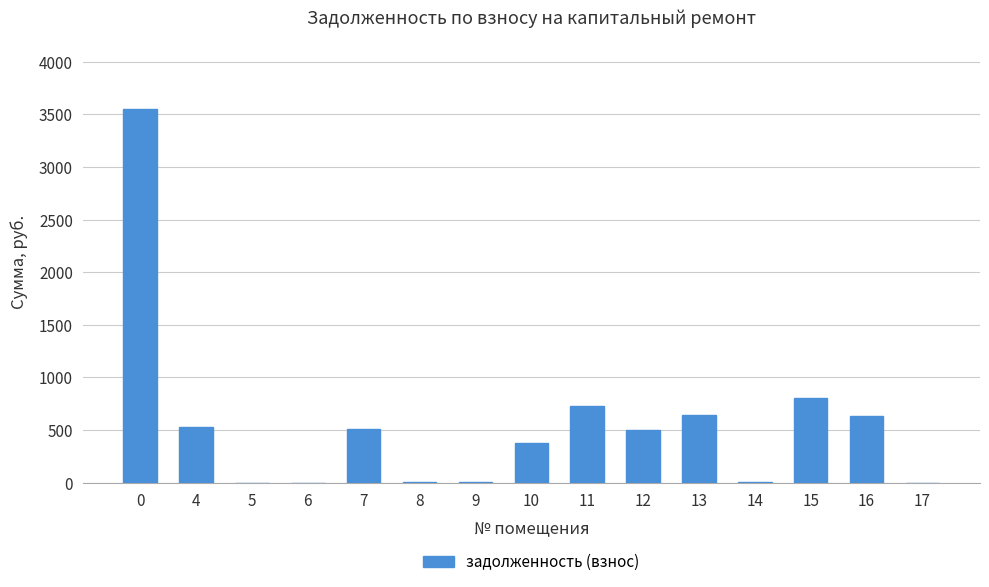

What is the approximate value at 4?

531.0